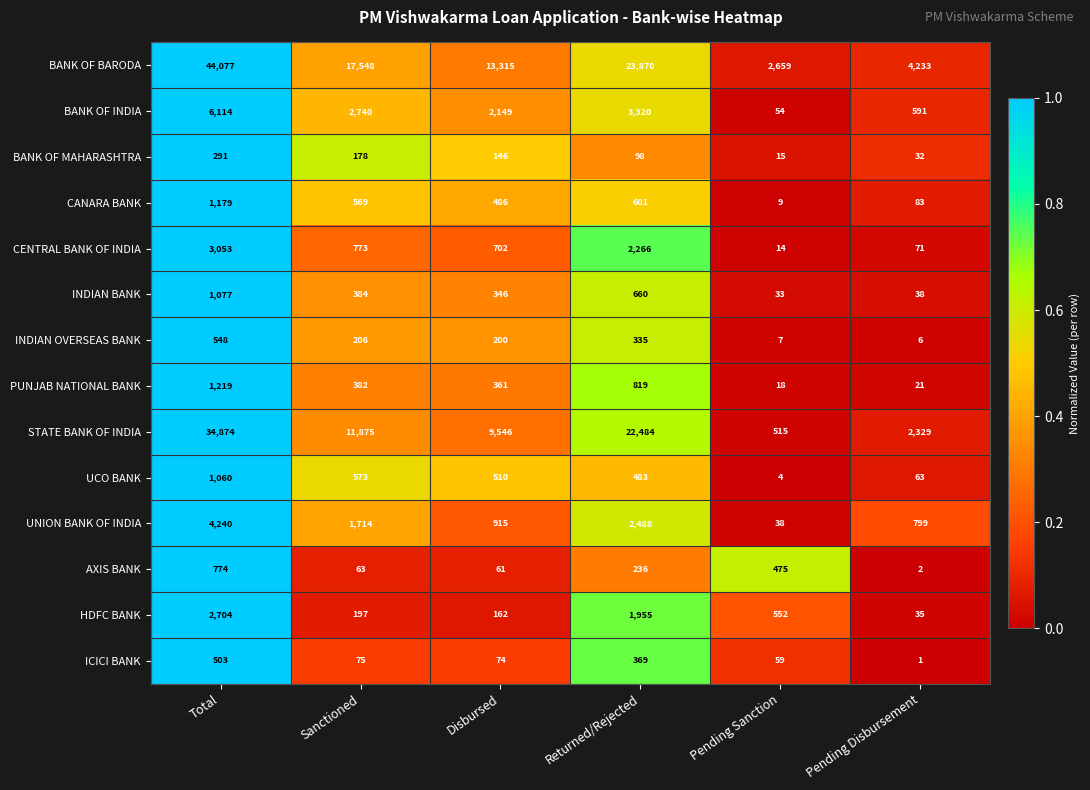

What is the total value across all series at Total?

101713